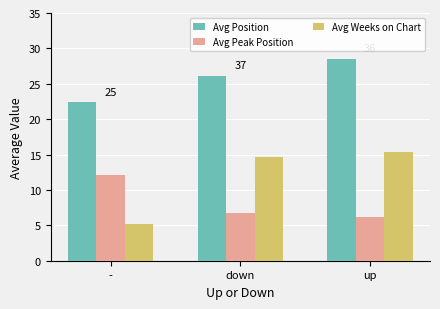

Rank the series by their maximum value, from lowest to highest.

Avg Peak Position, Avg Weeks on Chart, Avg Position